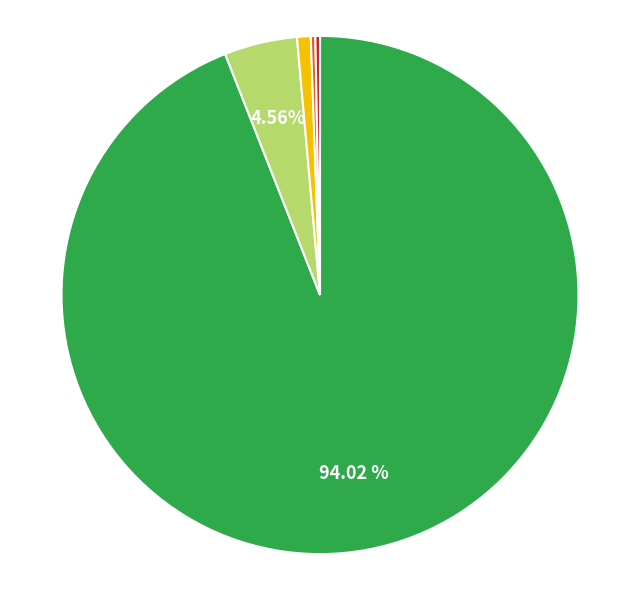

Does any single category account for the majority?

Yes